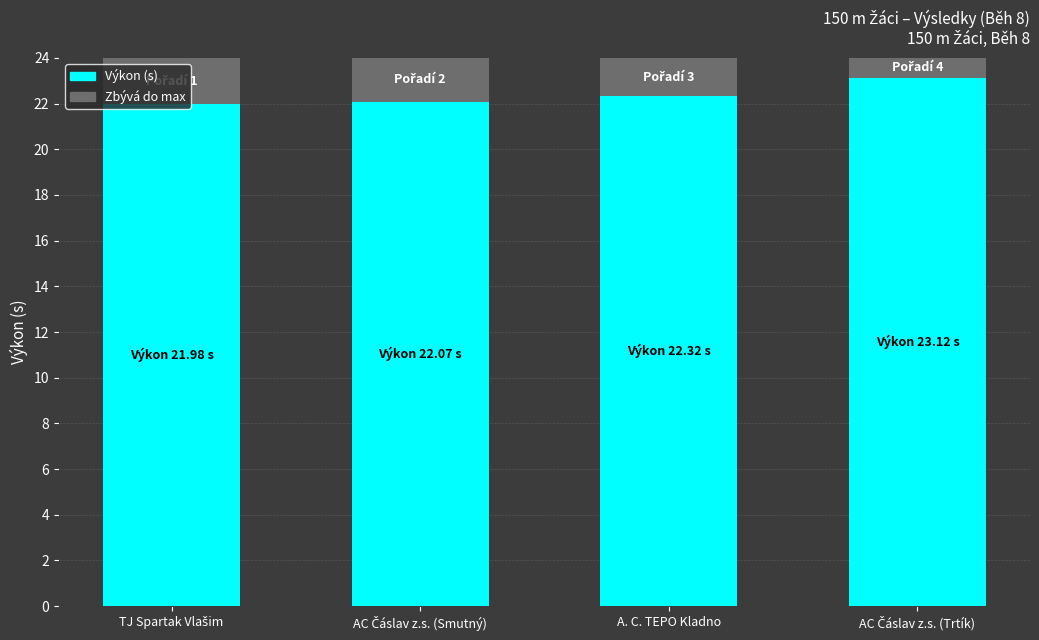

What is the sum of all Výkon (s) values?

89.5